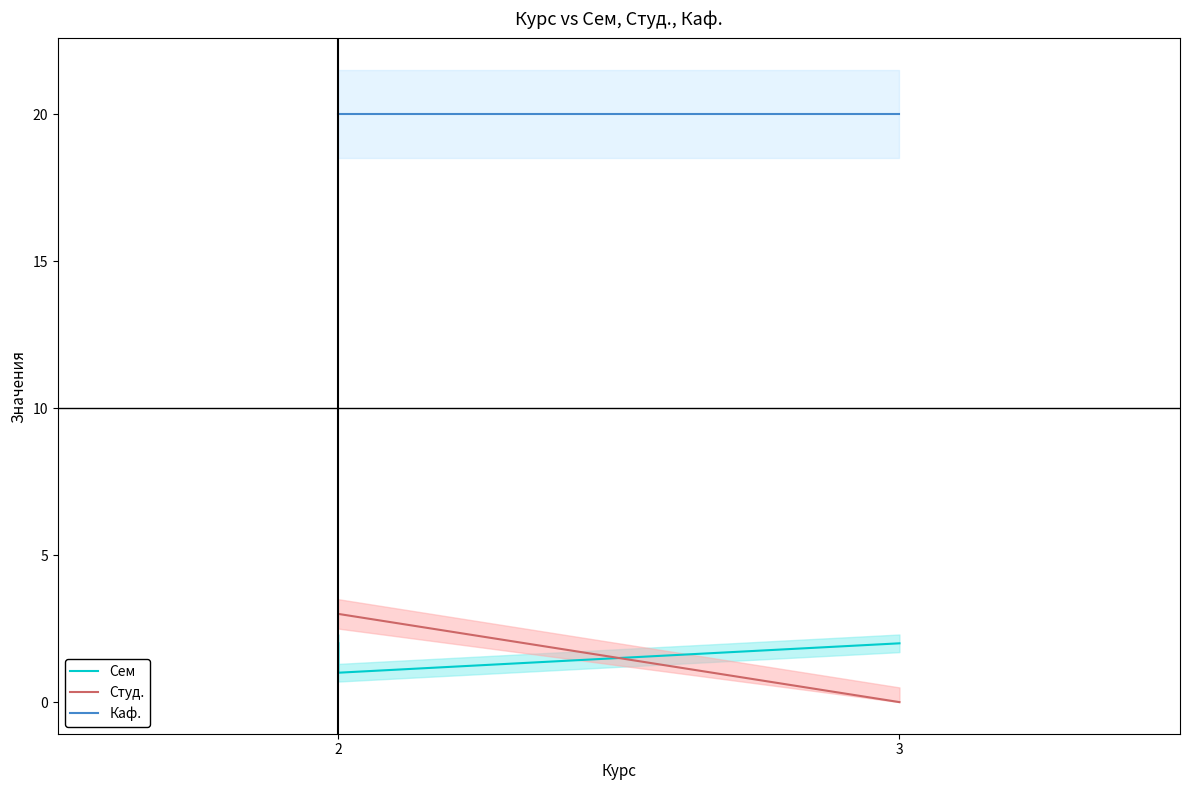

How many data points in Сем are less than 2?

1